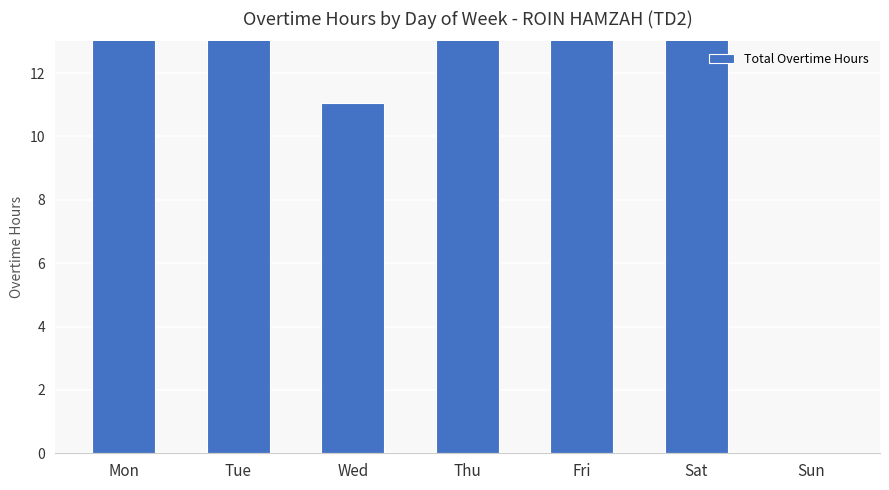

What is the difference between the maximum and second lowest values?

11.5